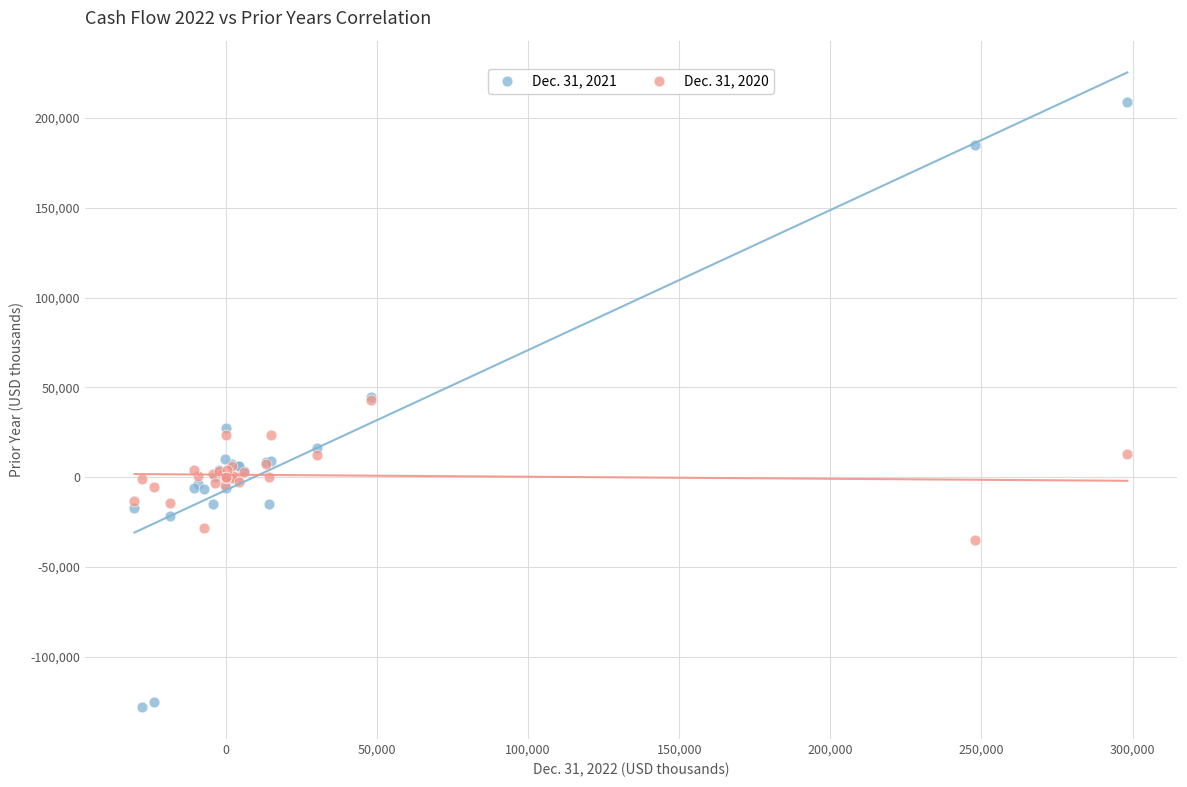

Which series contains the highest Y value?

Dec. 31, 2021